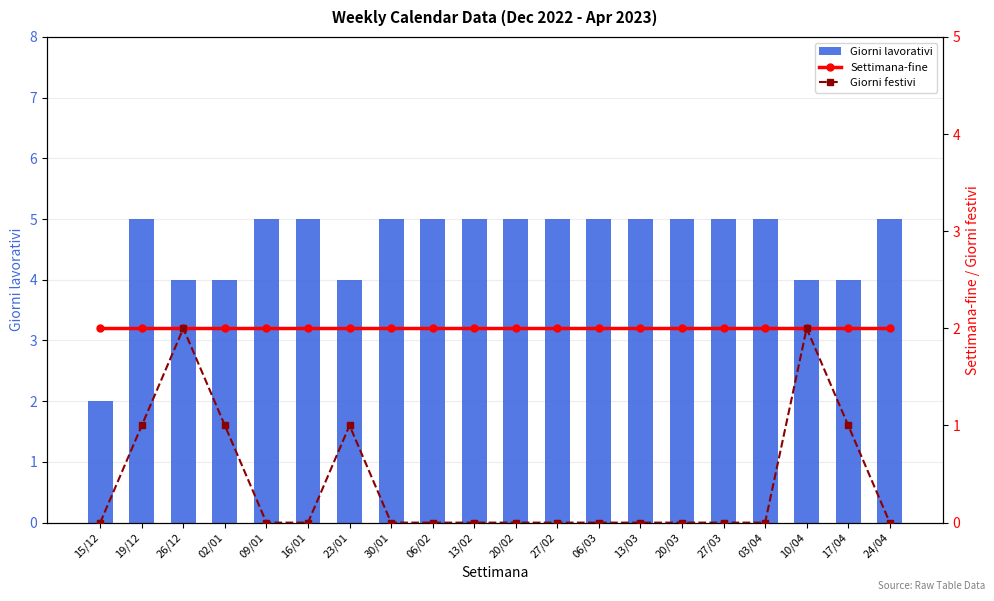

Reading left to right, extract all data points from this chart.

Giorni lavorativi: 2	5	4	4	5	5	4	5	5	5	5	5	5	5	5	5	5	4	4	5
Settimana-fine: 2	2	2	2	2	2	2	2	2	2	2	2	2	2	2	2	2	2	2	2
Giorni festivi: 0	1	2	1	0	0	1	0	0	0	0	0	0	0	0	0	0	2	1	0